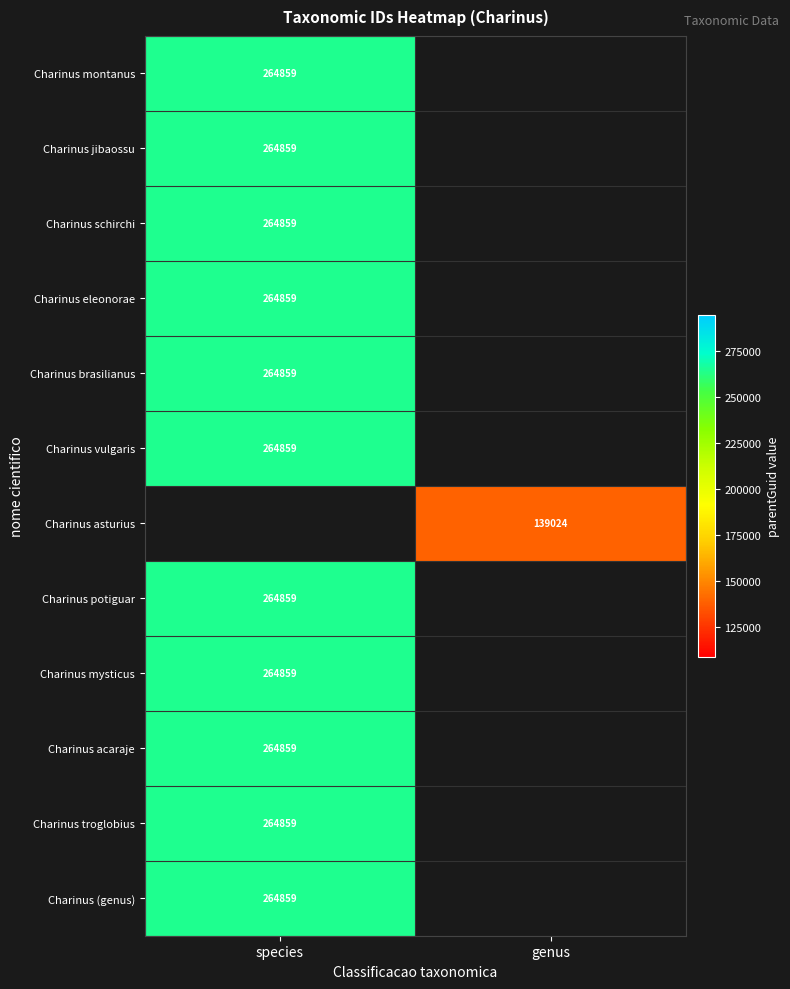

True or false: Charinus montanus has a value of 264859 at species.

True